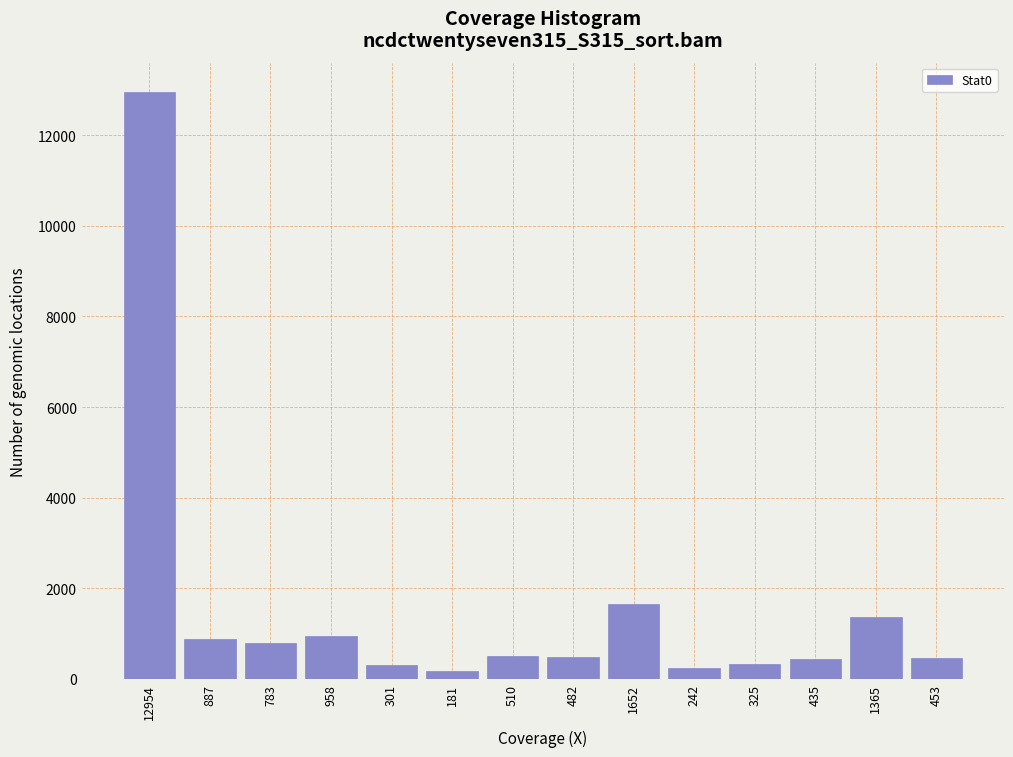

What is the label of the 8th bar from the left?

482